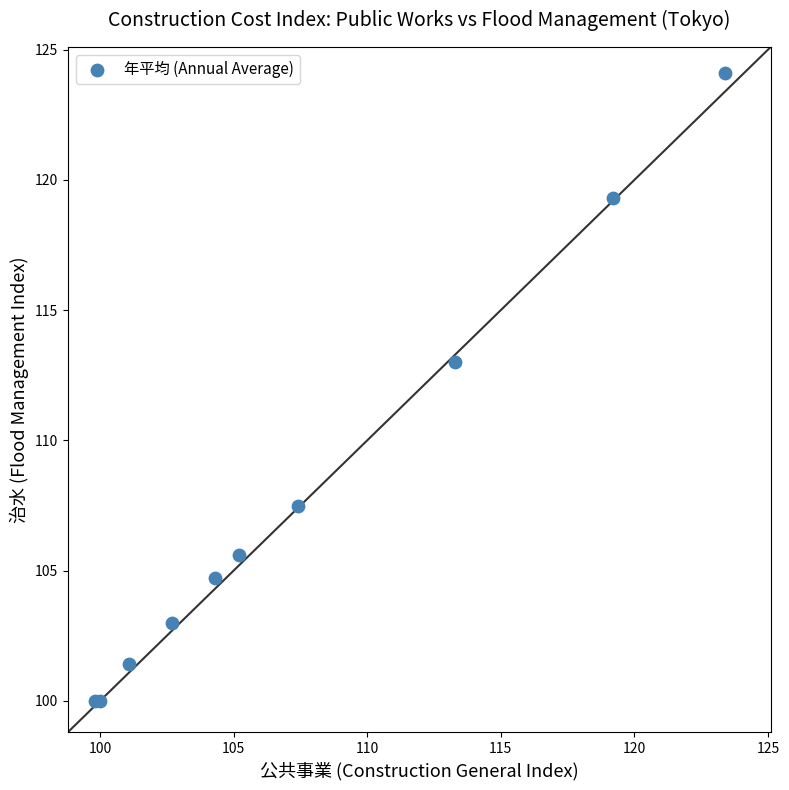

What Y value in the scatter plot is closest to 112?

113.0